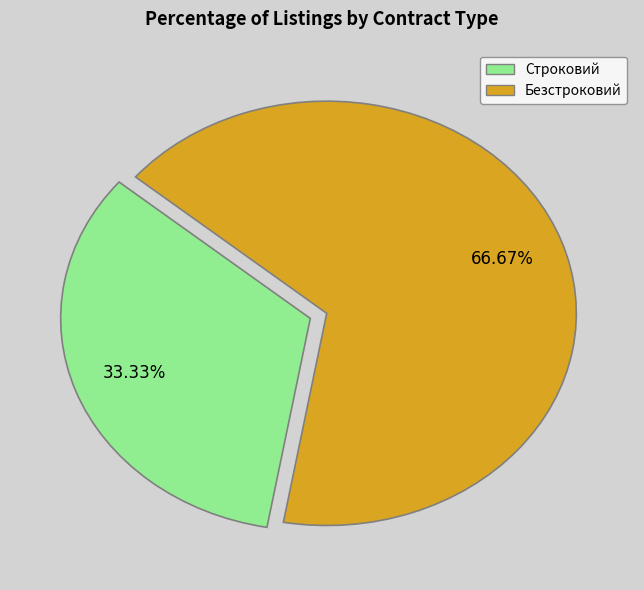

To the nearest percent, what is the difference between the largest and smallest slice percentages?

33%